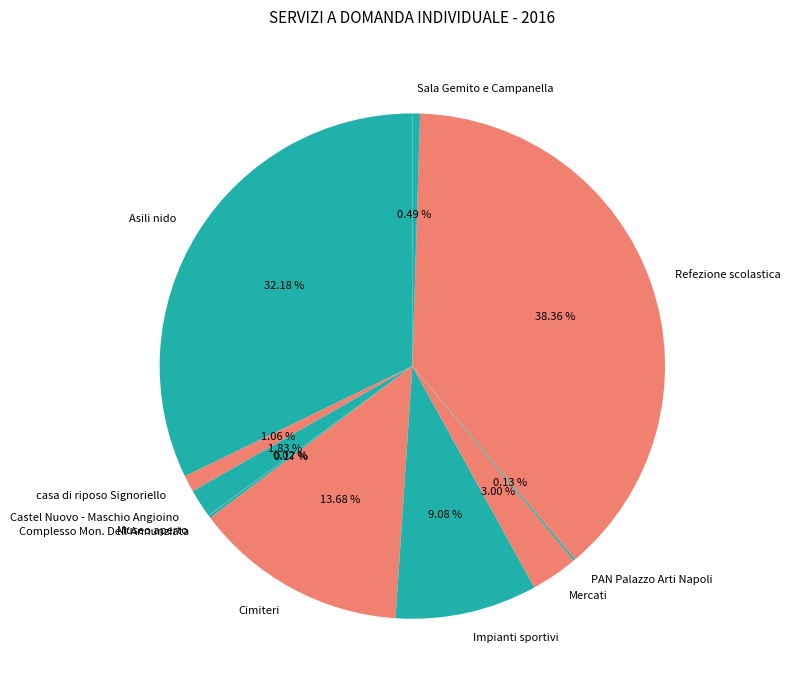

Approximately how many times larger is the value at casa di riposo Signoriello compared to Impianti sportivi?

0.1